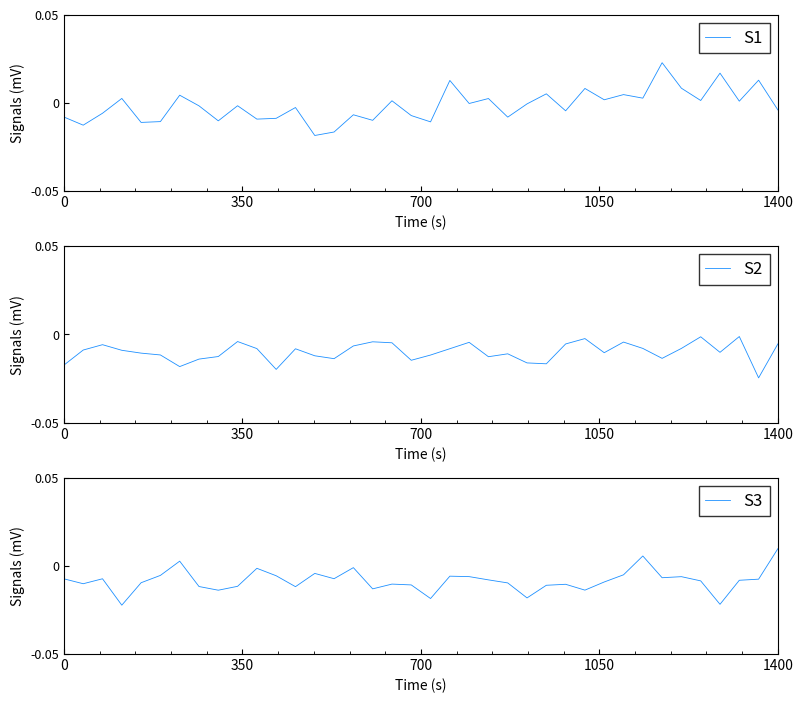

How many values in the S3 series are below 0?

35